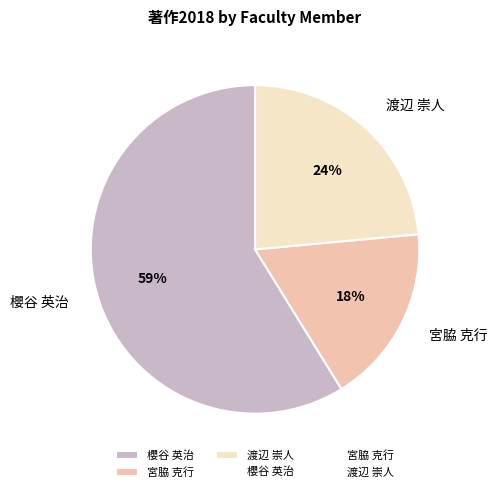

The 渡辺 崇人 slice represents 24% of the pie. True or false?

True